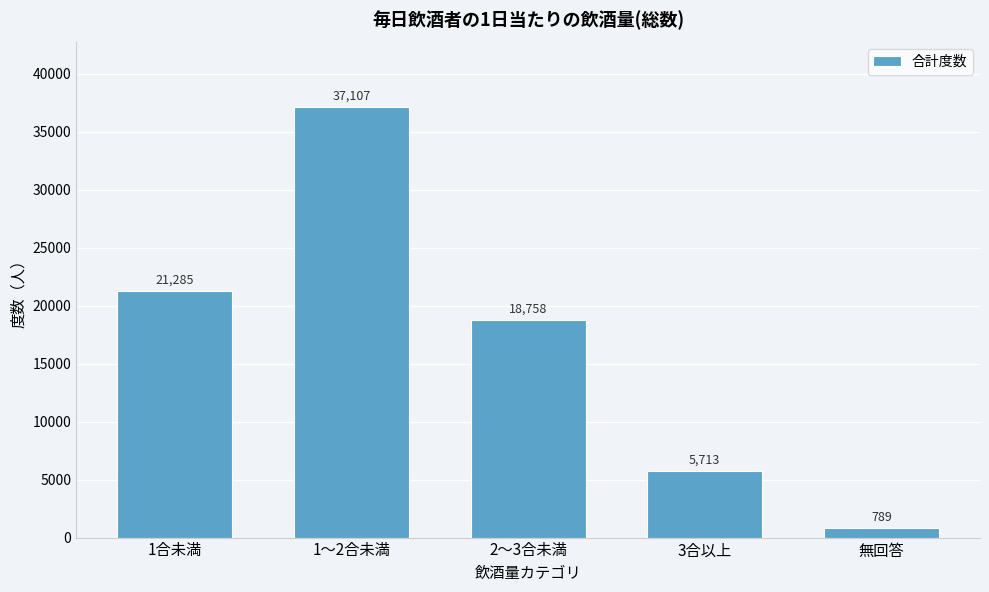

Reading left to right, list all the values displayed in this chart.

1合未満=21285	1～2合未満=37107	2～3合未満=18758	3合以上=5713	無回答=789